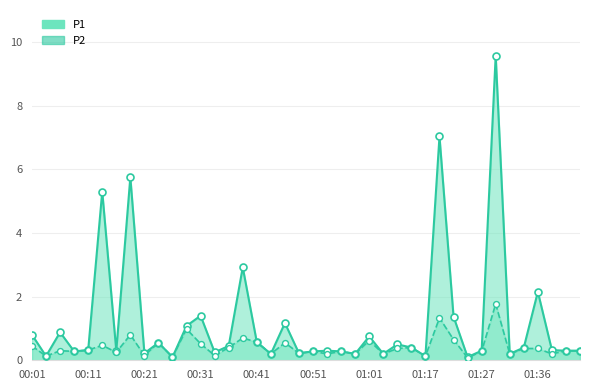

Is the value of P1 at 01:17 greater than the value of P2 at 19?

Yes